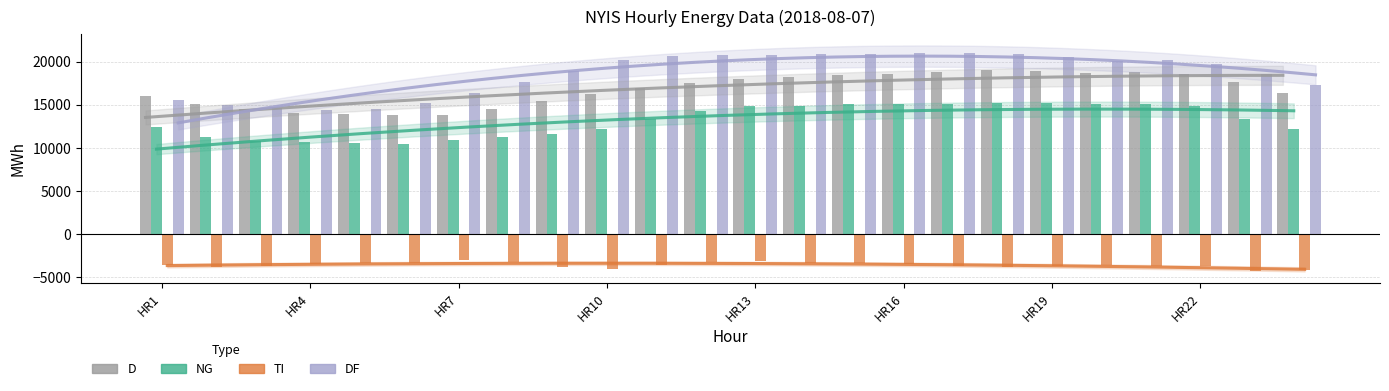

Is the value of D at 16 greater than the value of NG at 15?

Yes